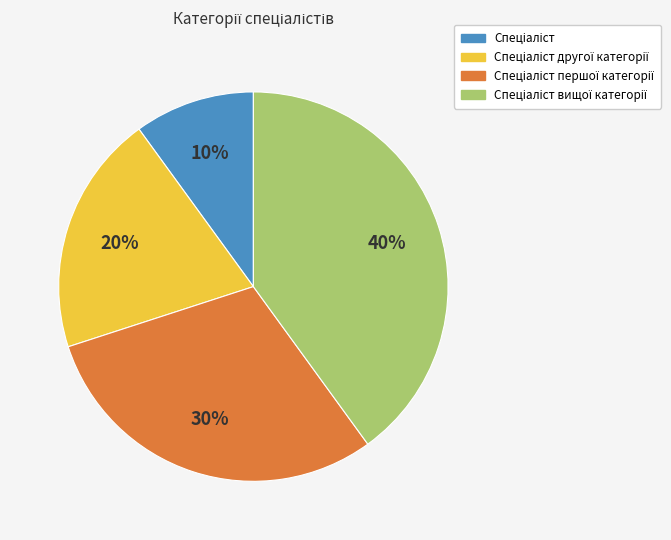

Is there any slice that represents more than half of the pie?

No